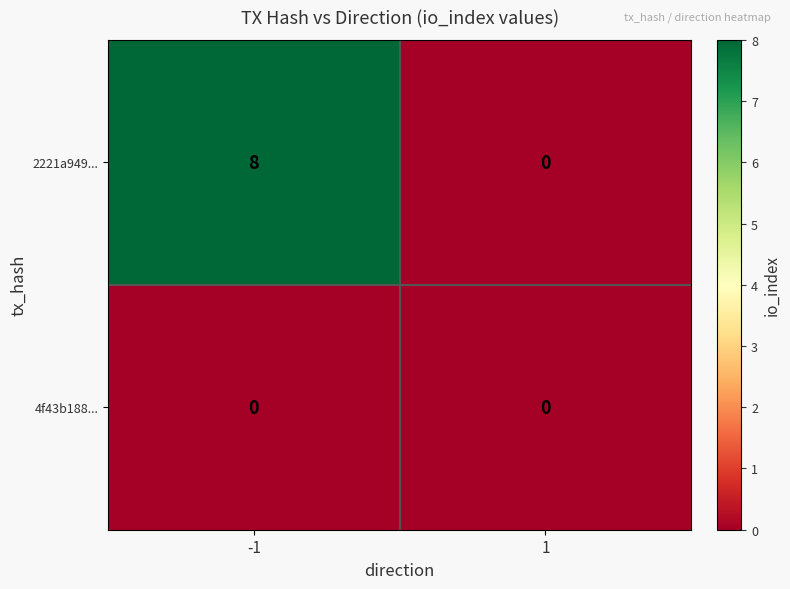

Which label corresponds to the largest value in the chart?

-1